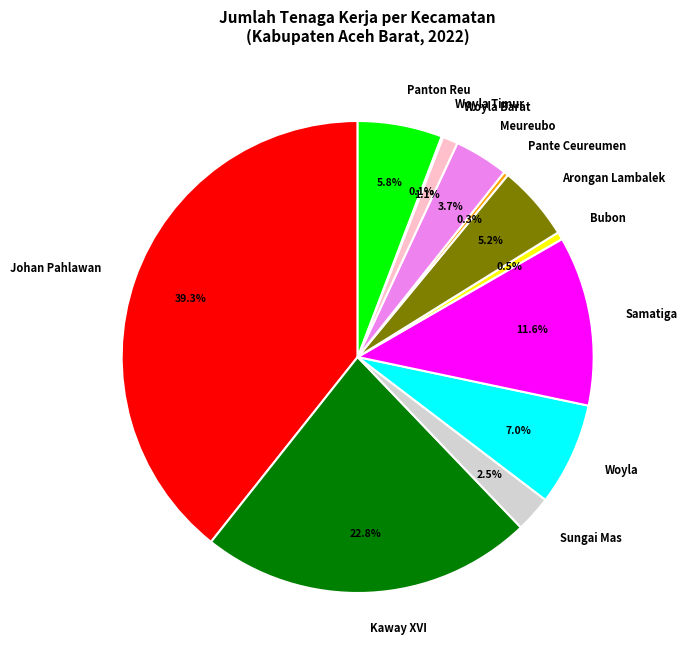

Which slice is the largest?

Johan Pahlawan